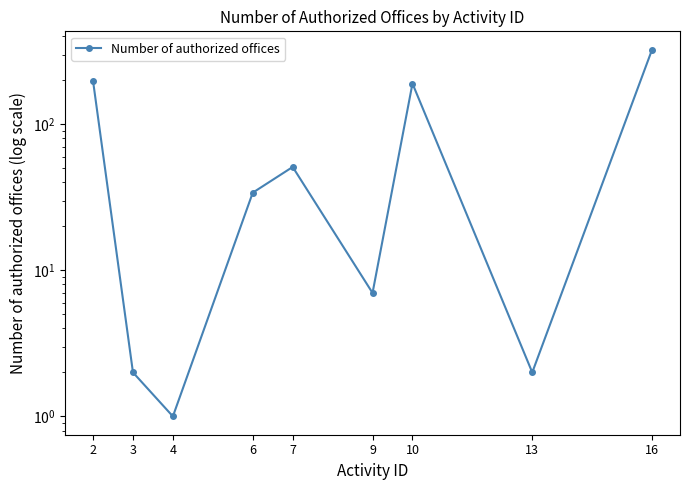

How many lines are shown in the chart?

1